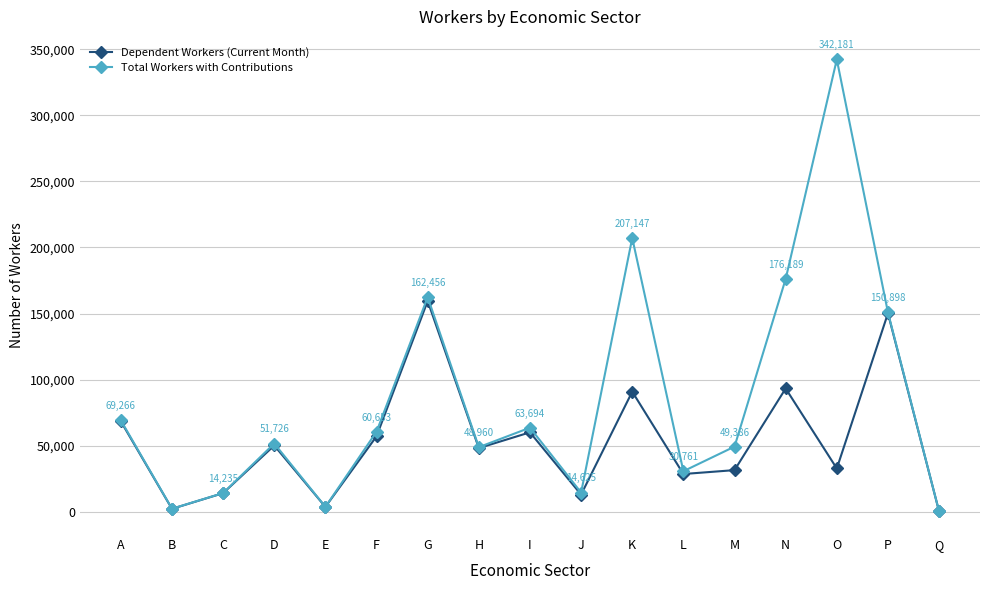

The value of Total Workers with Contributions at G is 257431. True or false?

False